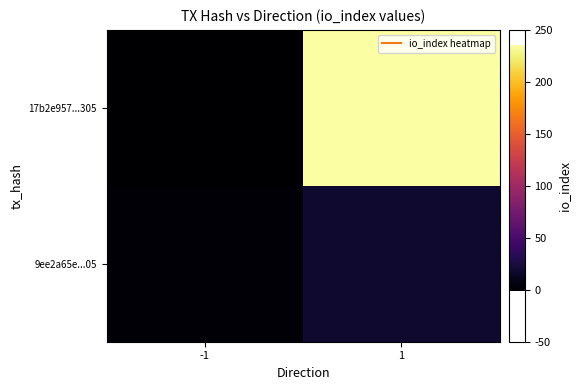

Rank the series at -1 from highest to lowest value.

9ee2a65e...05, 17b2e957...305